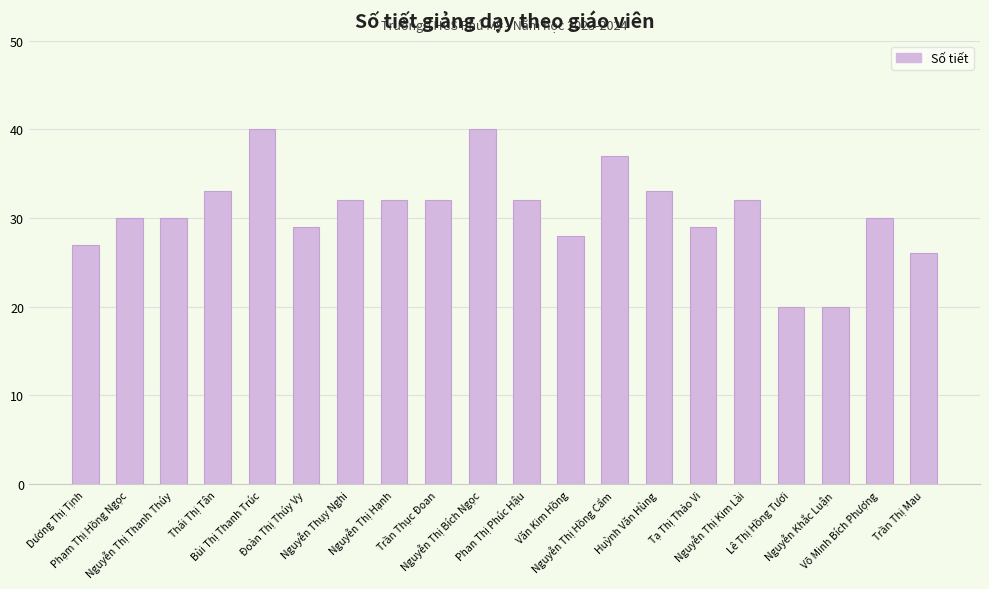

True or false: the data shows 53 at Trần Thục Đoan.

False